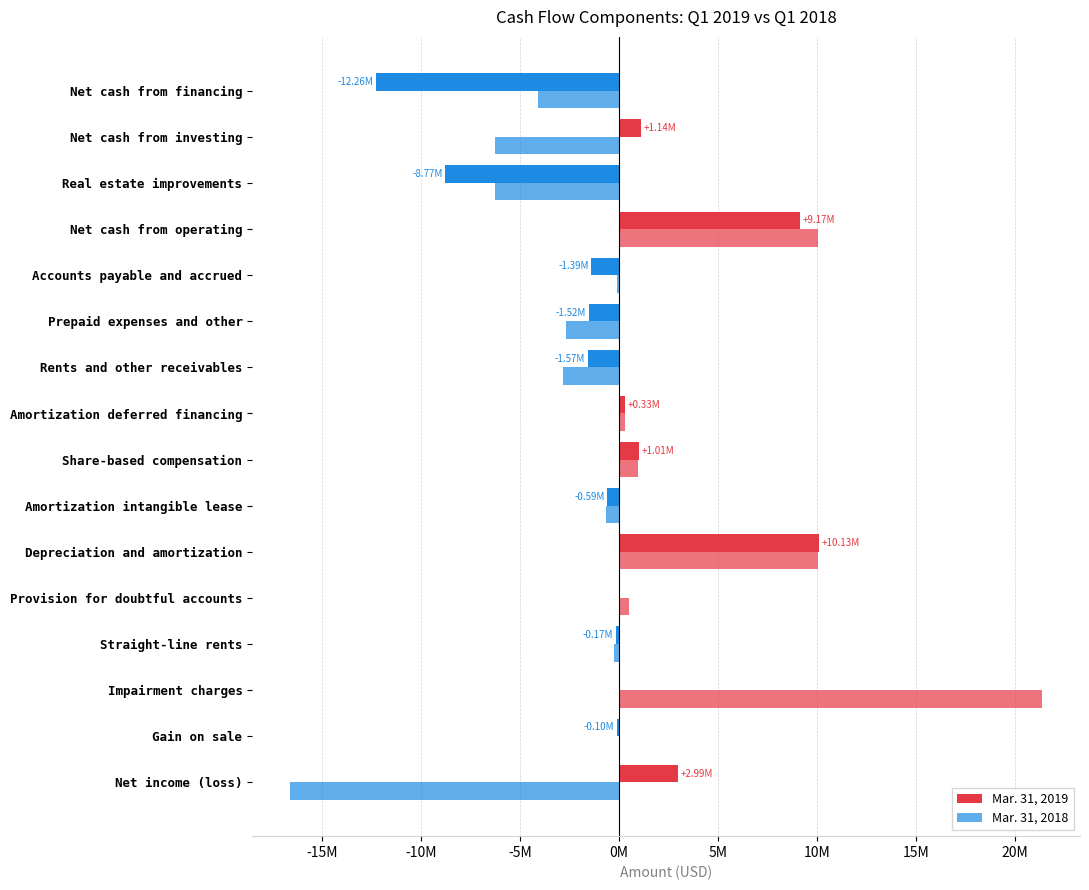

Which series has the largest total across all categories?

Mar. 31, 2018